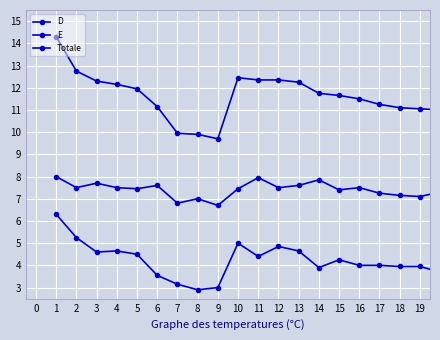

True or false: D and E cross at least once.

False